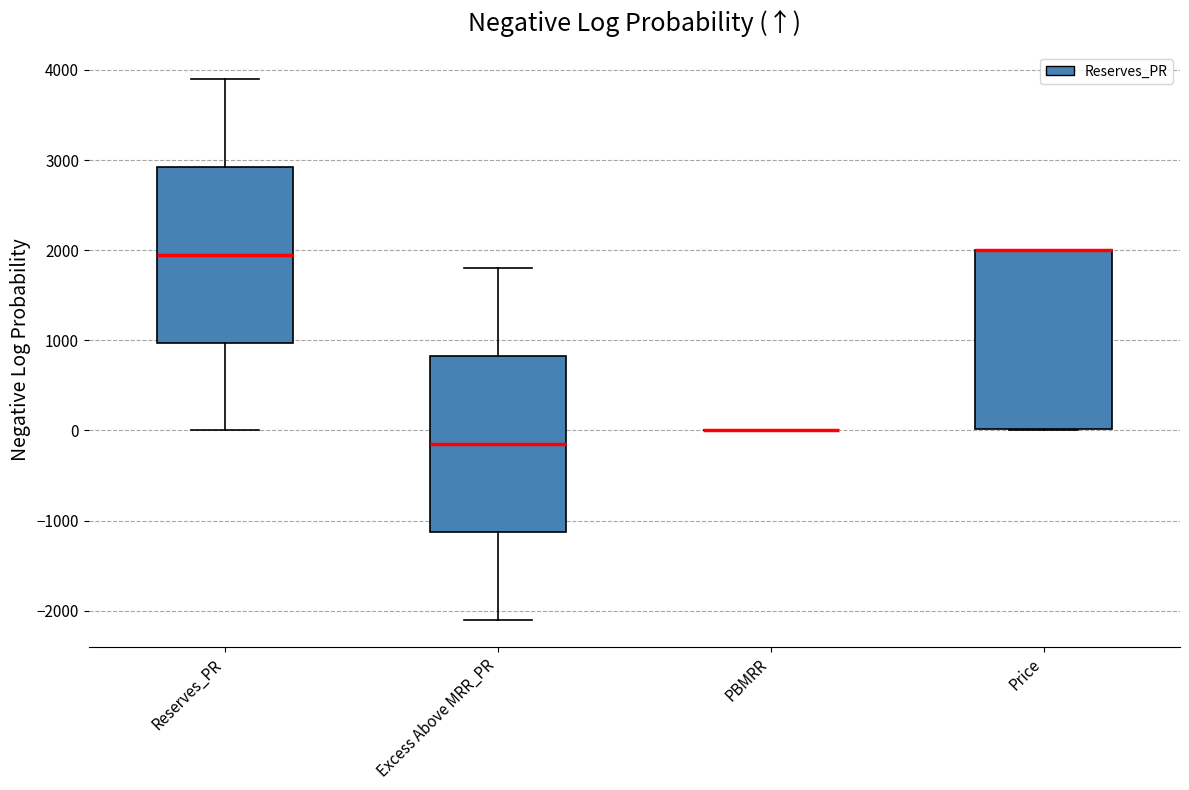

Where does the median line of the box for Excess Above MRR_PR sit on the y-axis? The values are not printed on the chart, so give them approximately, as read against the axis.

-100